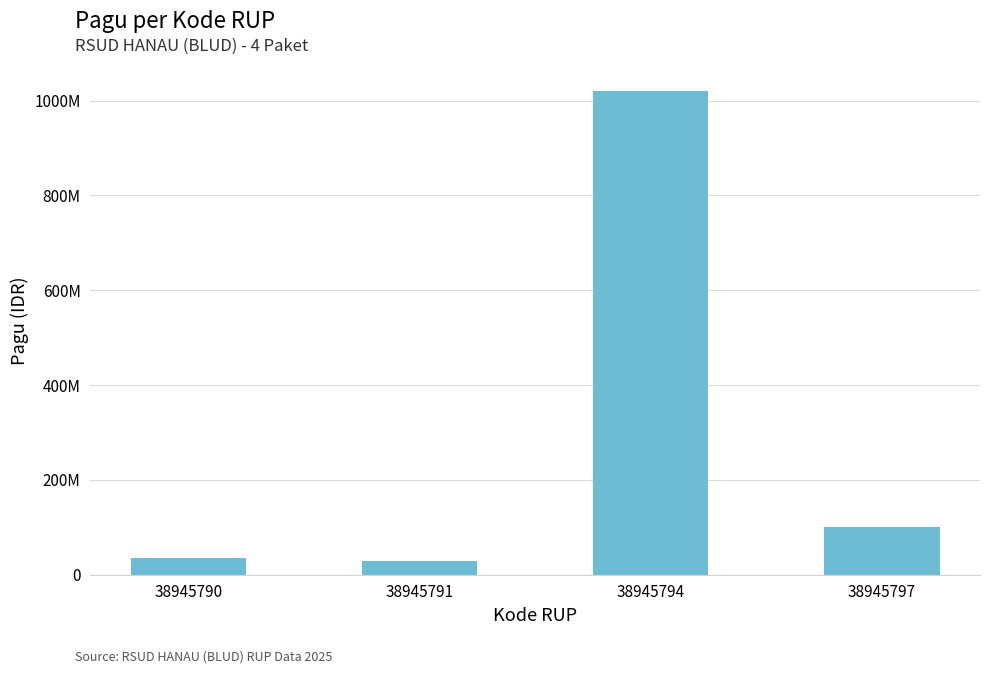

Rank the categories by value from lowest to highest.

38945791, 38945790, 38945797, 38945794